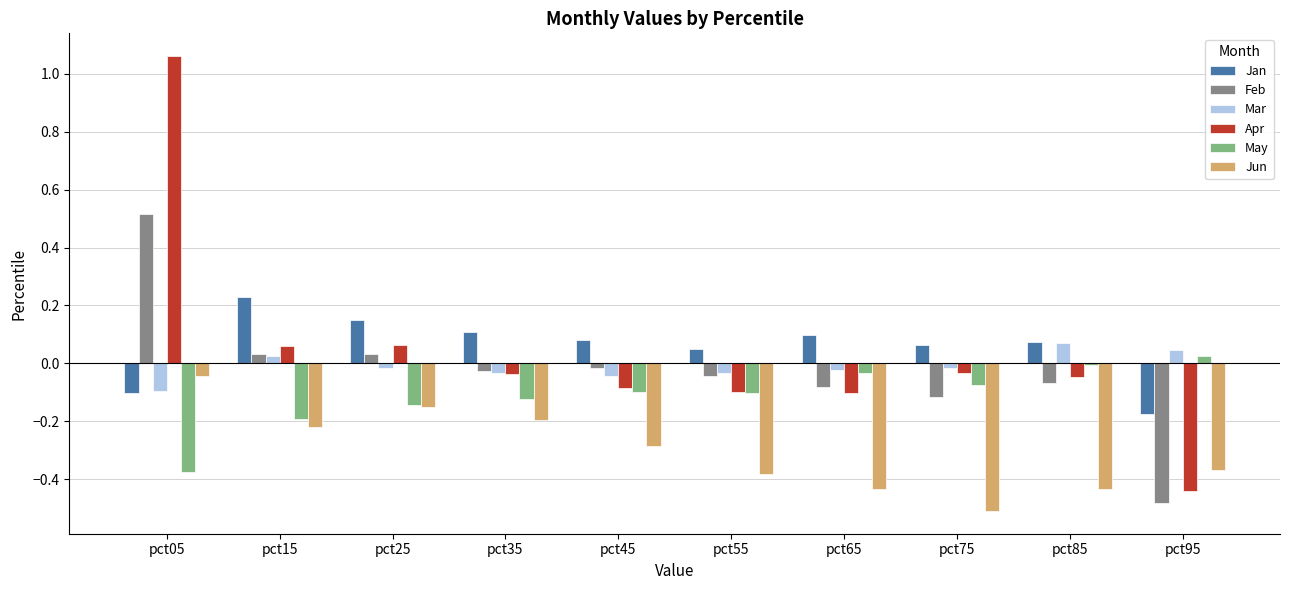

Which series has the largest range (max minus min)?

Apr